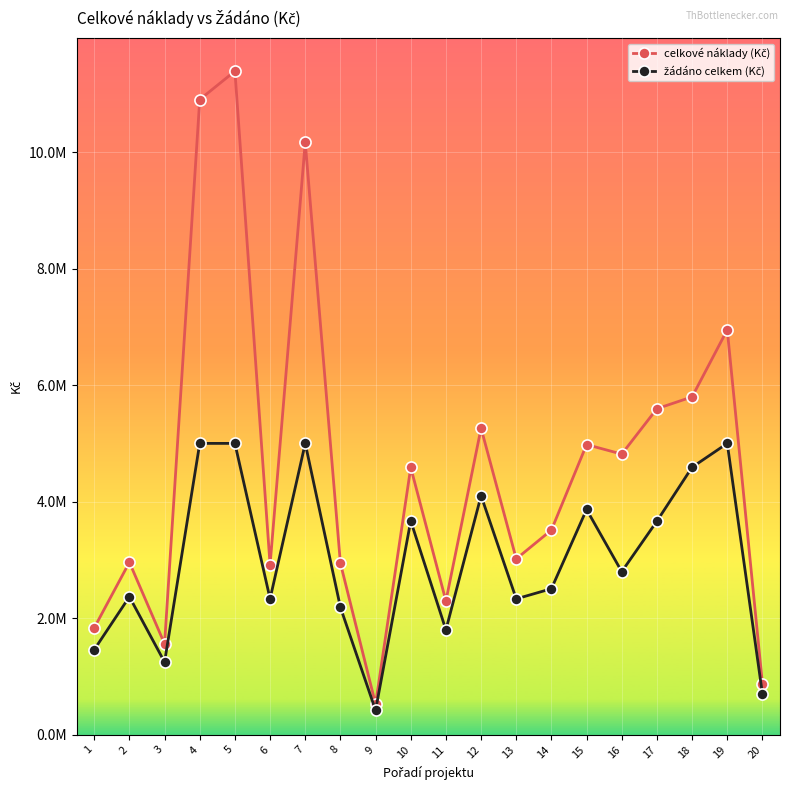

Does the chart have visible grid lines?

Yes